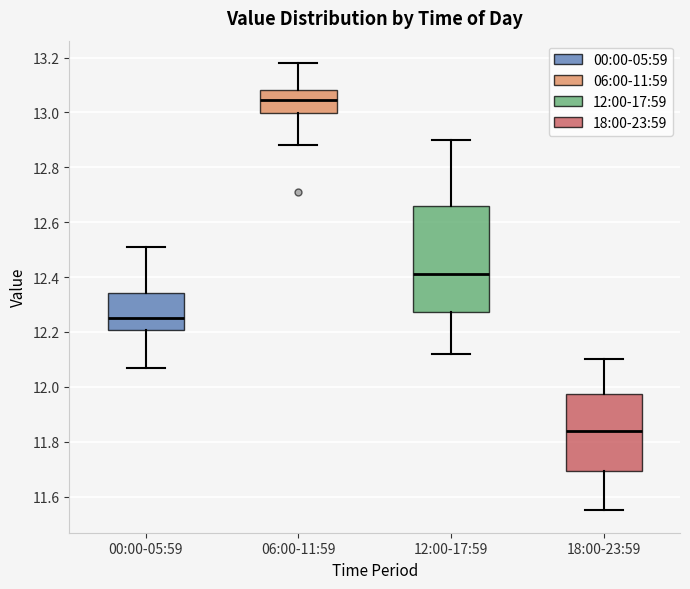

Which box's median line is the highest?

06:00-11:59